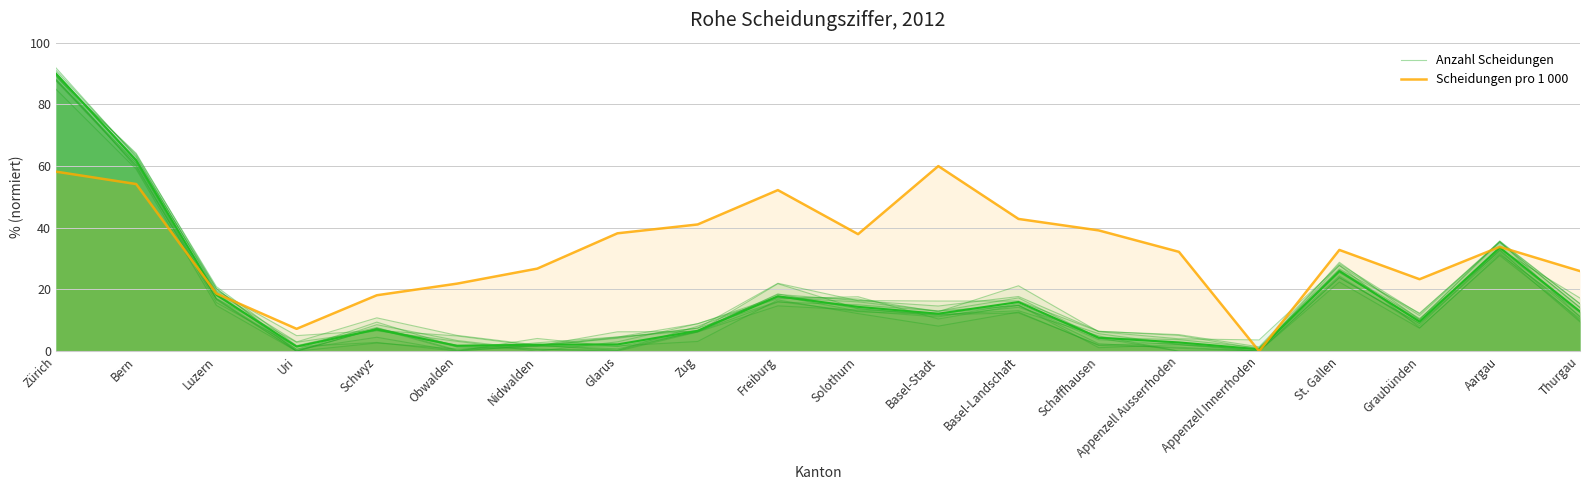

Which series has the largest total across all categories?

Scheidungen pro 1 000